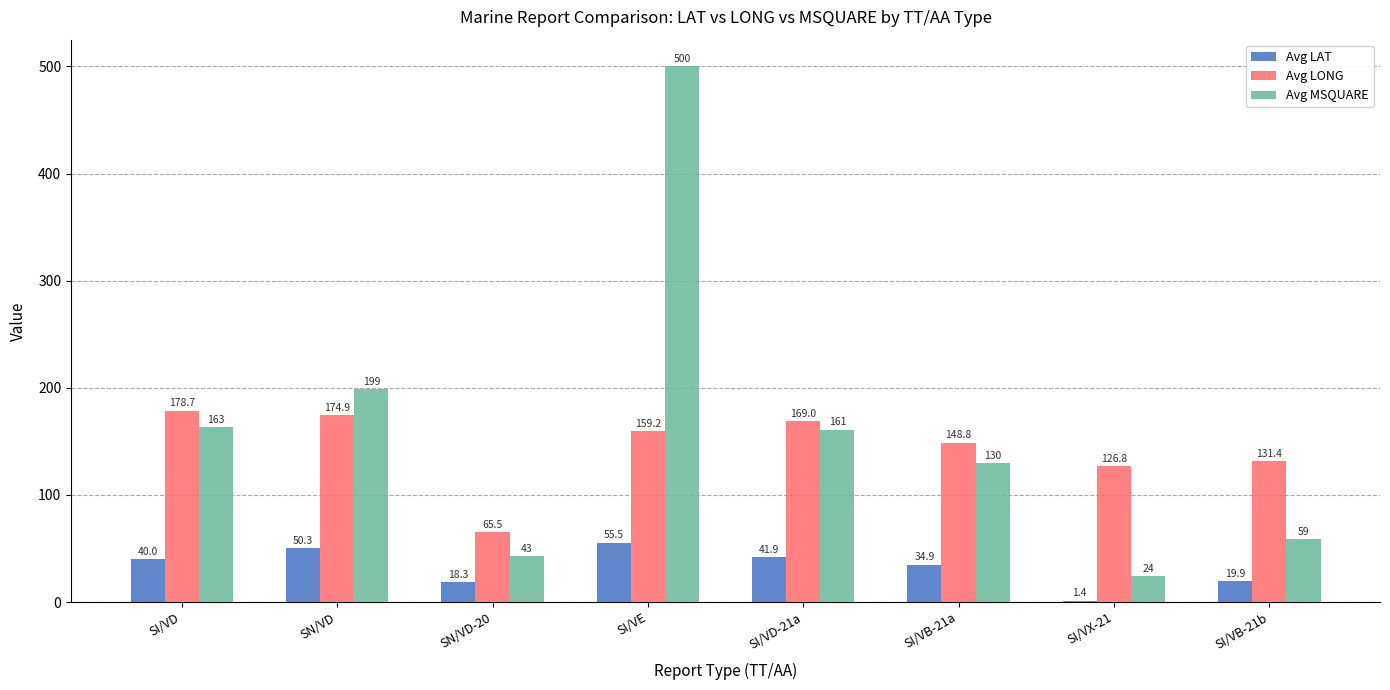

Is the value of Avg LONG at SI/VD-21a greater than the value of Avg LAT at SI/VD?

Yes